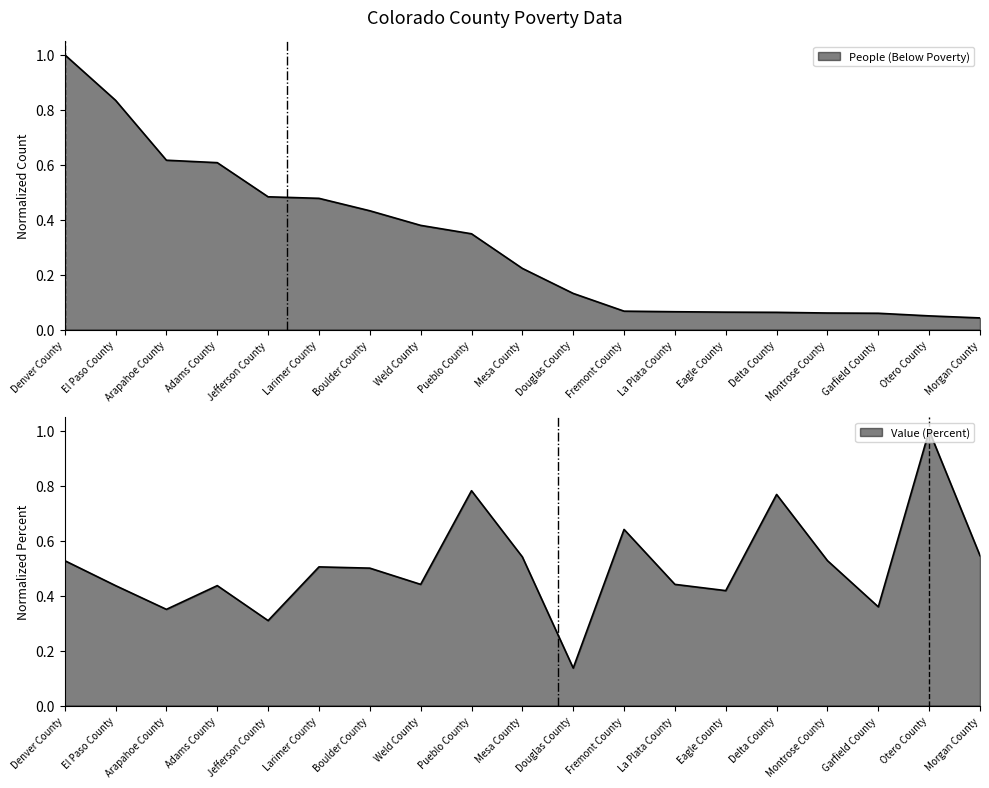

Between which two adjacent categories do Value (Percent) and People (Below Poverty) first intersect?

Jefferson County and Larimer County